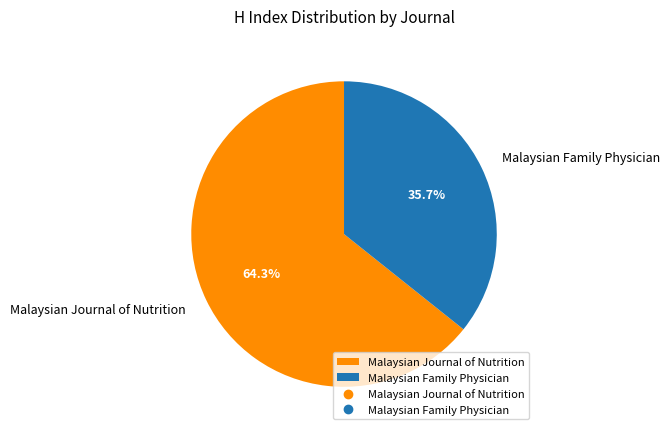

What percentage do Malaysian Journal of Nutrition and Malaysian Family Physician together represent?

100.0%